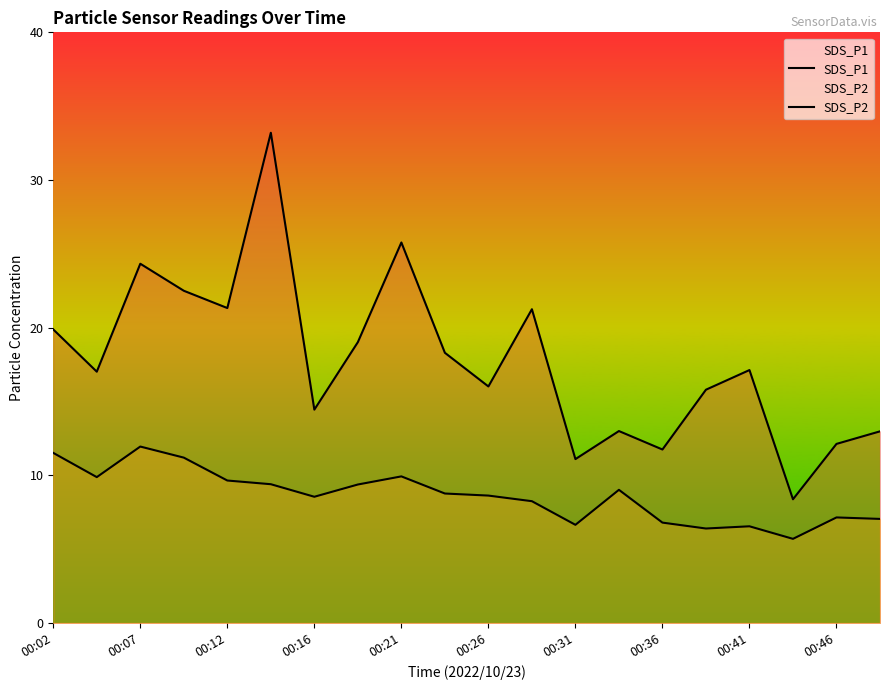

What is the average value of the SDS_P1 series?

17.8